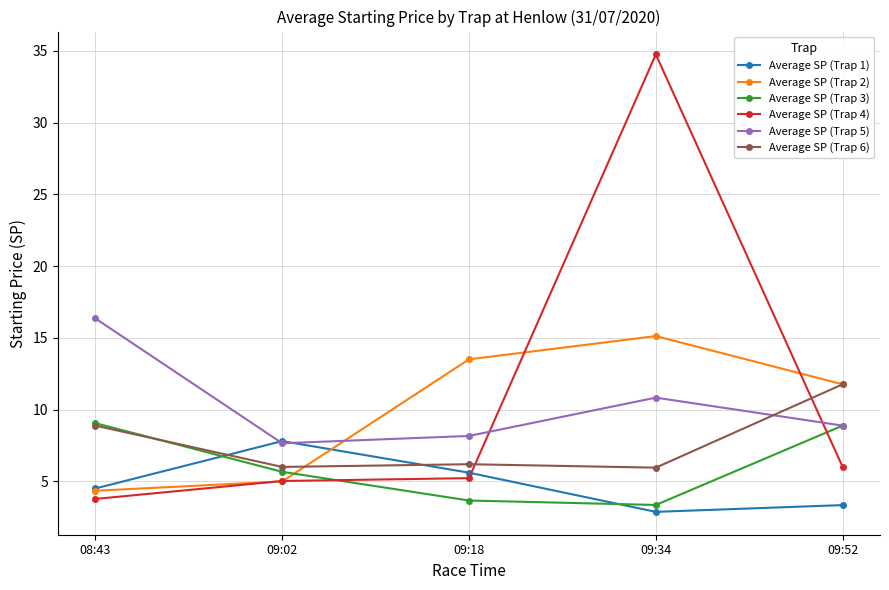

How many series are shown in this chart?

6